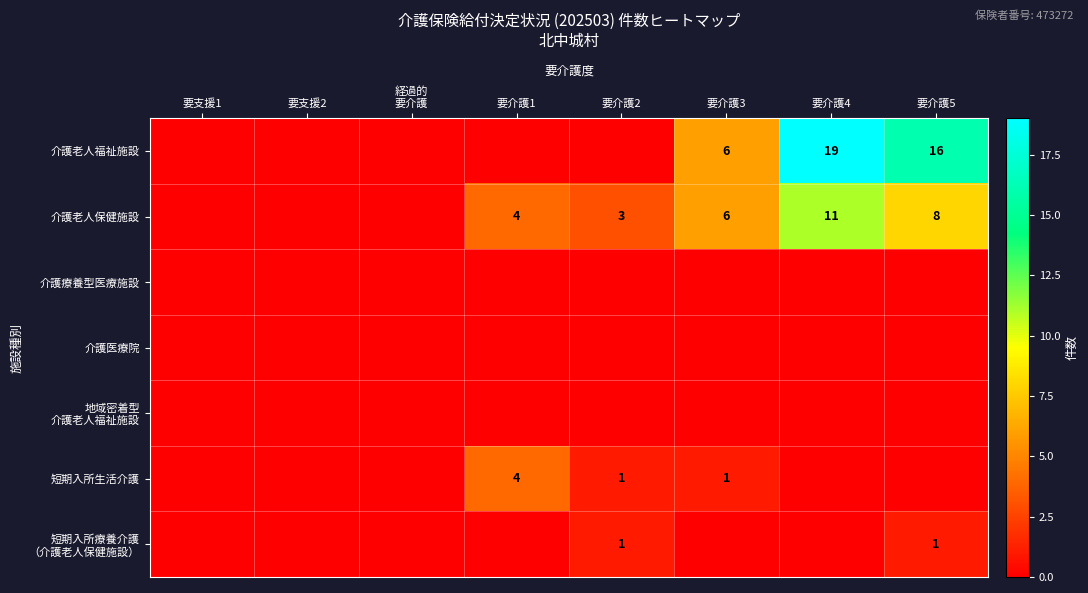

True or false: 介護老人保健施設 has a value of 4 at 要介護1.

True